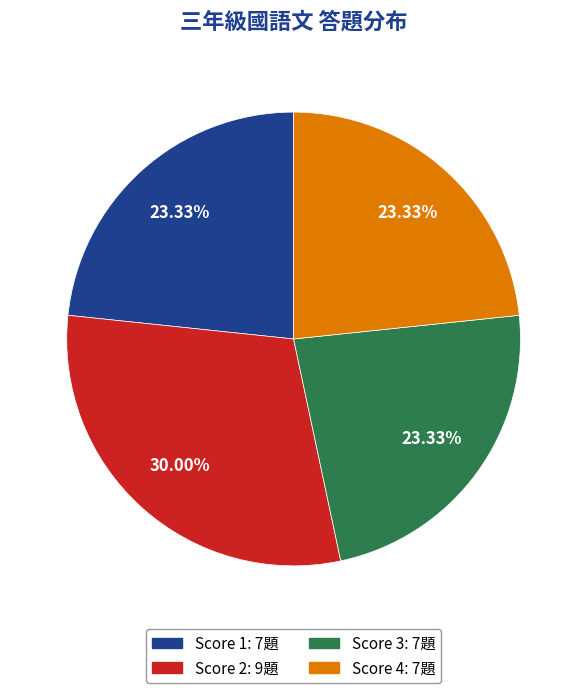

Is there any slice that represents more than half of the pie?

No